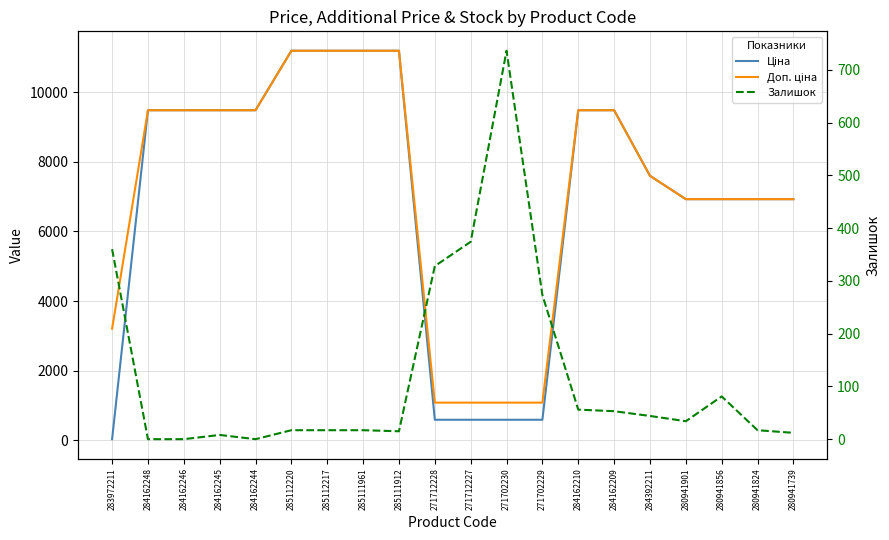

What is the sum of the Залишок values at 280941901 and 271712227?

408.0